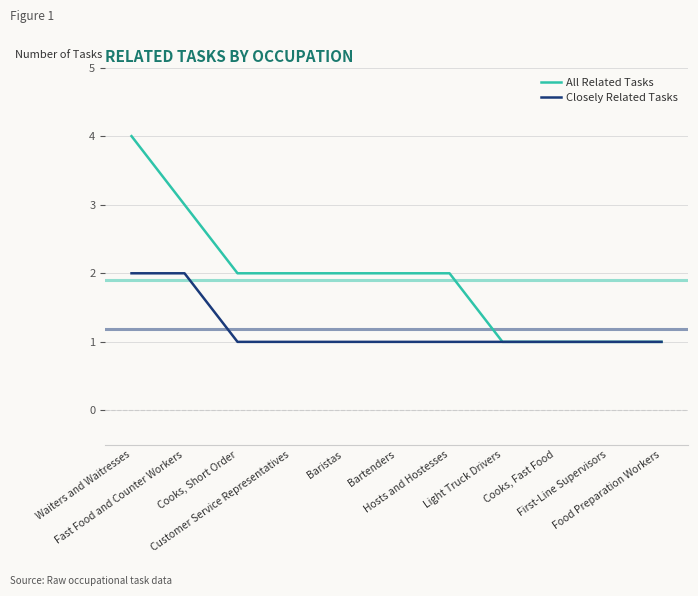

Does the chart have visible grid lines?

Yes